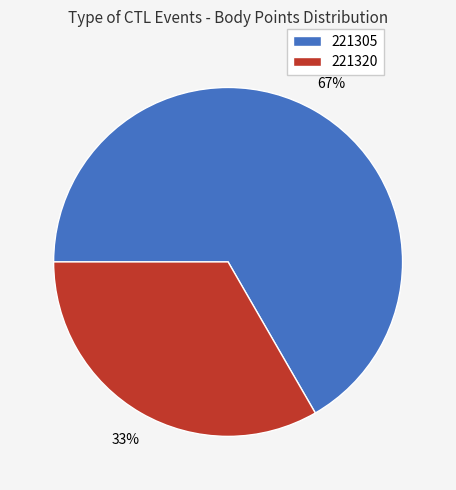

What is the ratio of the value at 221320 to the value at 221305?

0.5